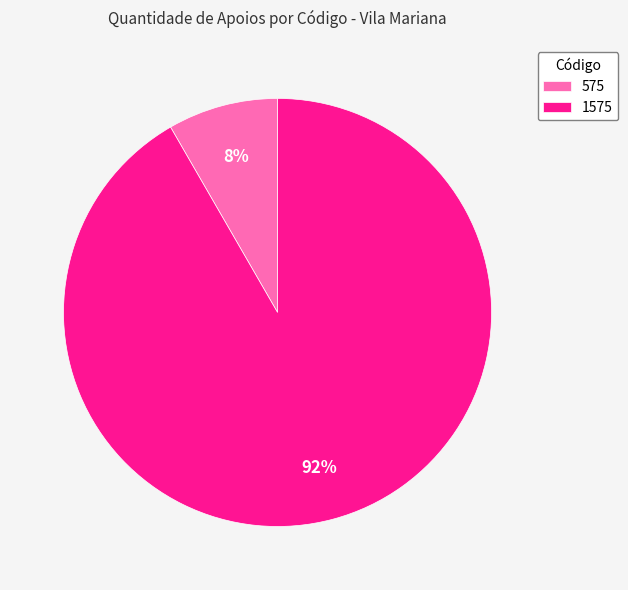

The 1575 slice represents 92% of the pie. True or false?

True